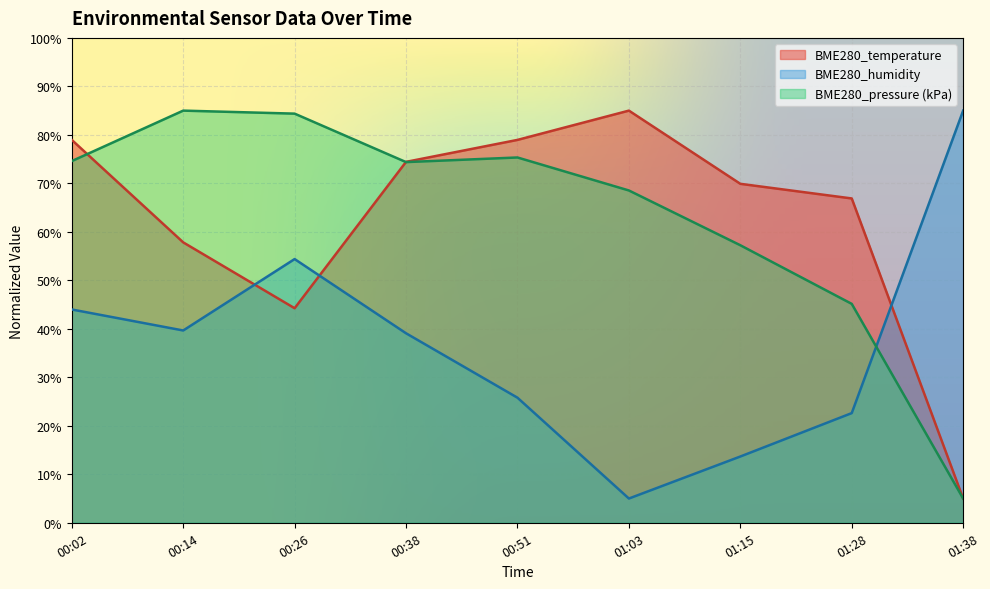

Rank the categories by BME280_temperature value from highest to lowest.

01:03, 00:02, 00:51, 00:38, 01:15, 01:28, 00:14, 00:26, 01:38